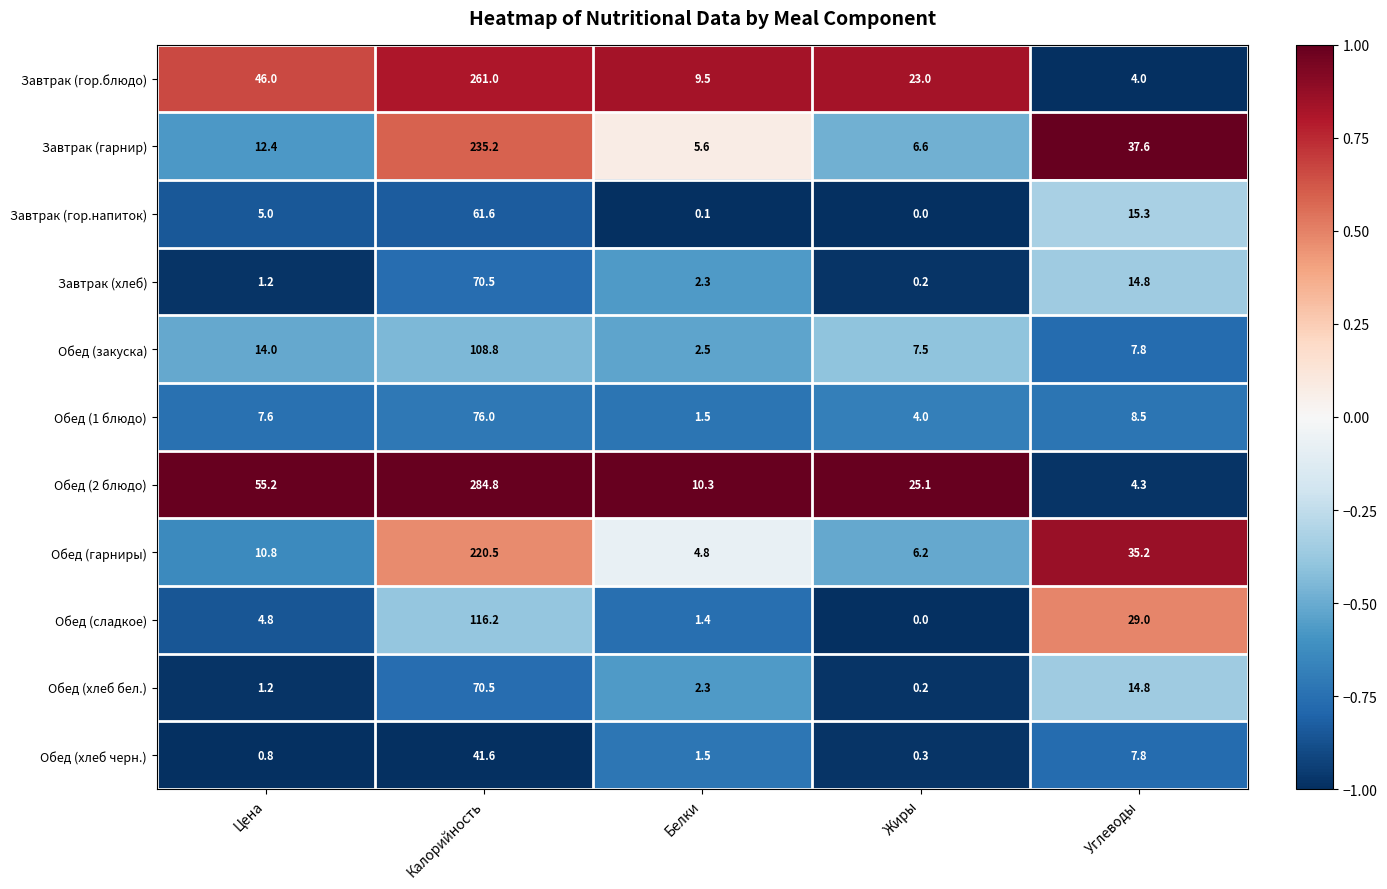

At which category is the sum across all series the highest?

Калорийность